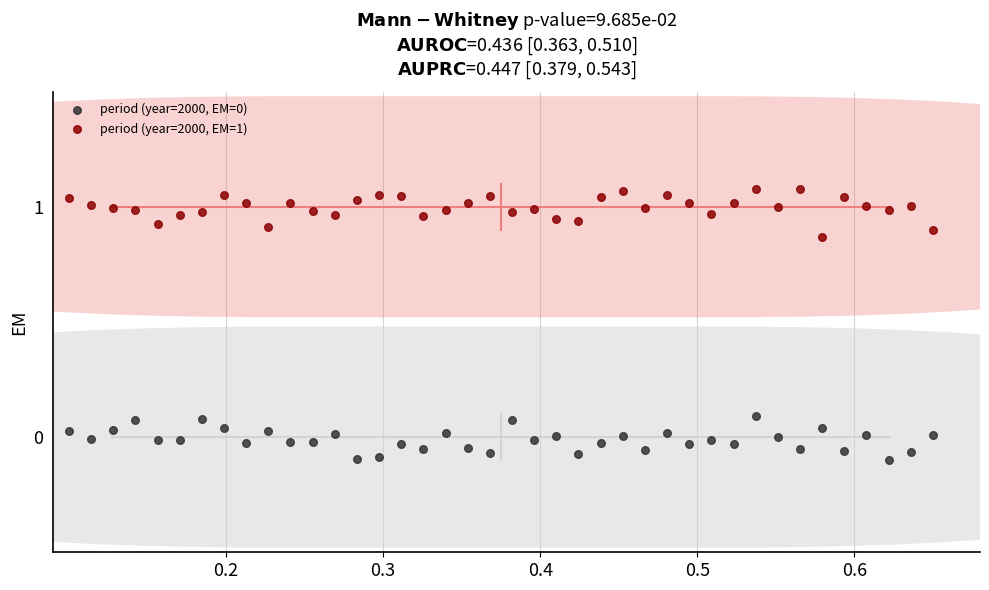

What is the X range (max minus min) for the scatter plot?

0.6